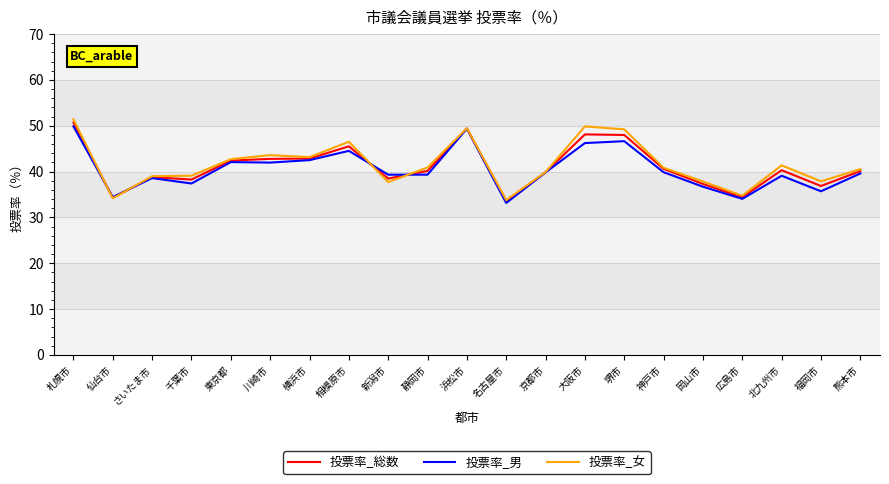

What is the highest value of the 投票率_男 series?

49.9